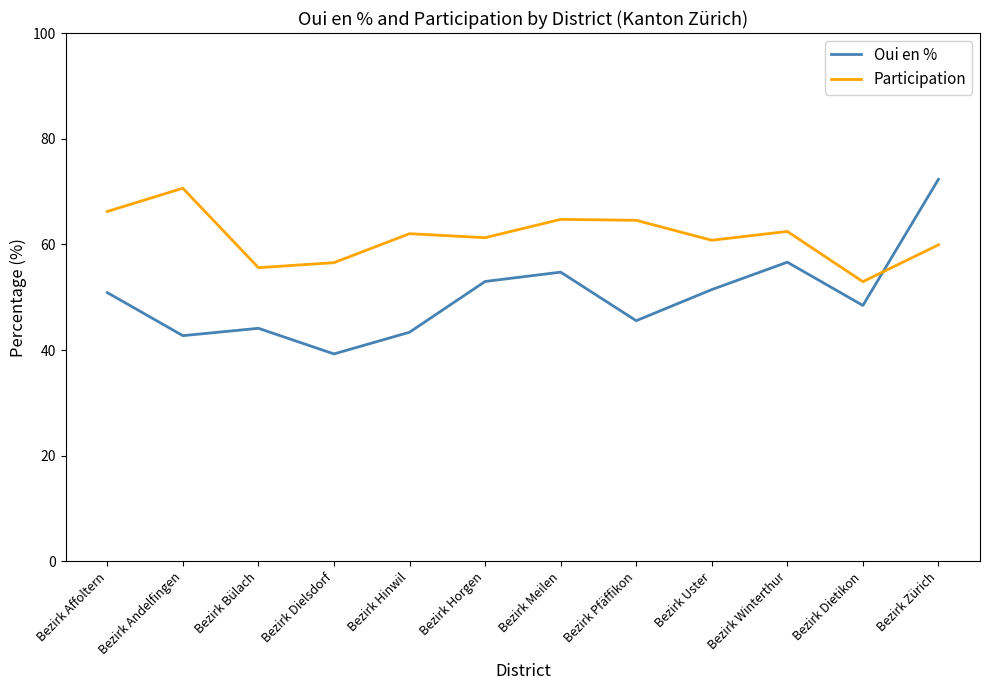

Which series changed the most between Bezirk Andelfingen and Bezirk Dielsdorf?

Participation